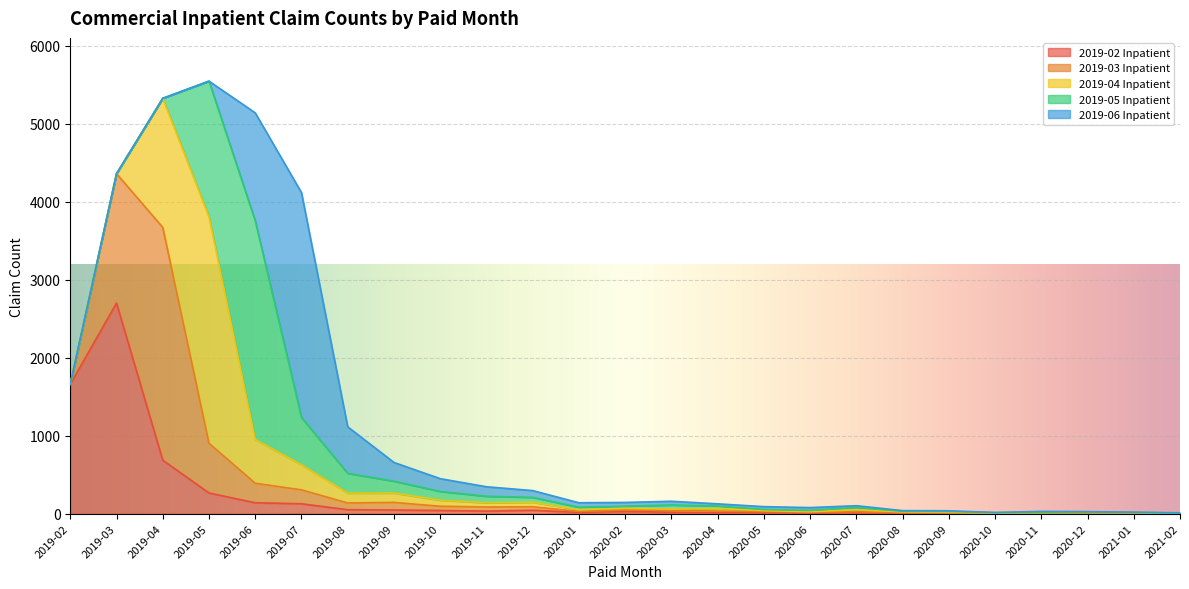

How many series are shown in this chart?

5